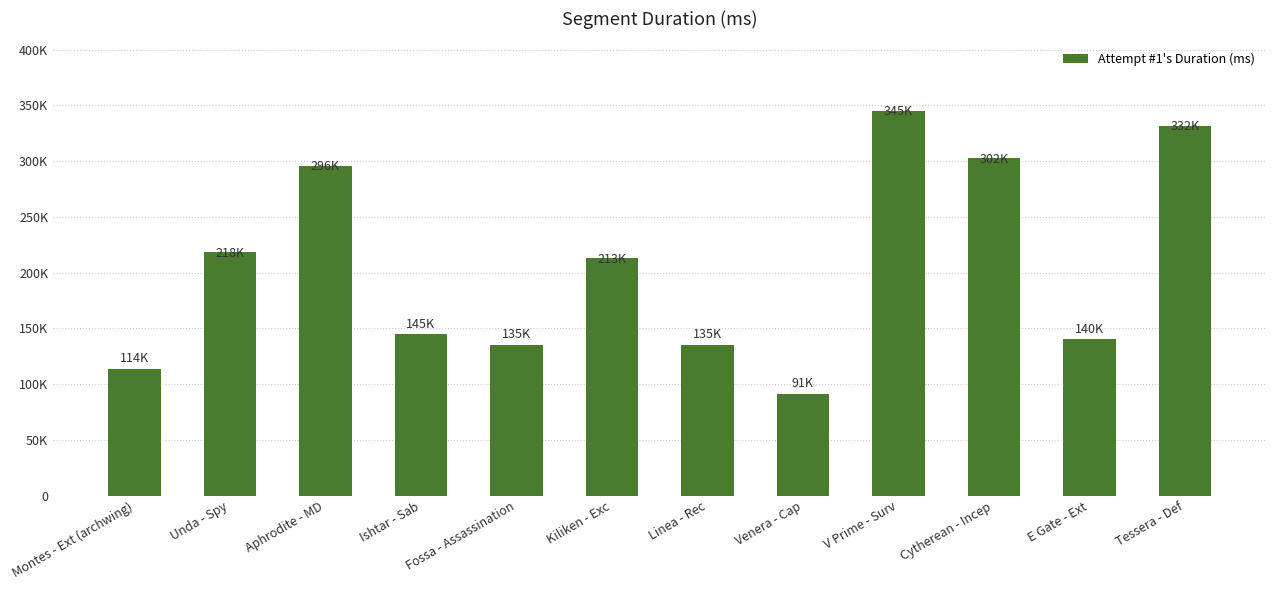

What is the label of the 10th bar from the left?

Cytherean - Incep